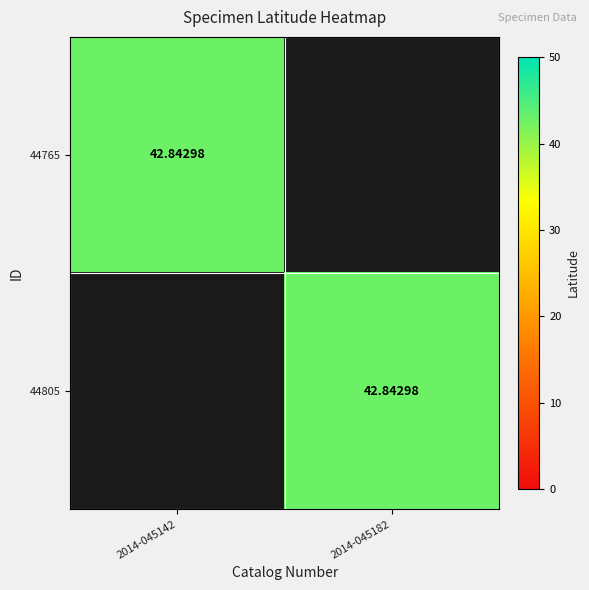

Count the number of data series in this chart.

2